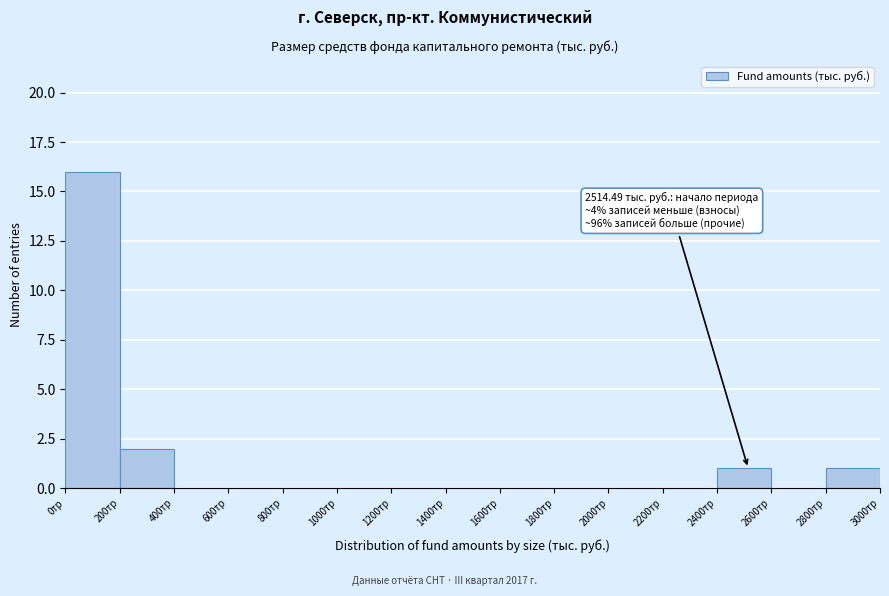

Over which range of the x-axis is the bar tallest?

0 to 200